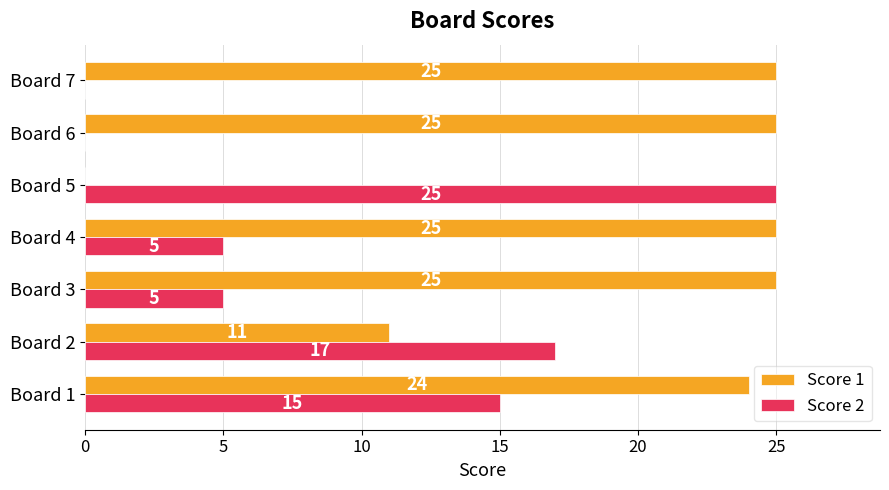

Is the value of Score 1 at Board 7 greater than the value of Score 2 at Board 2?

Yes